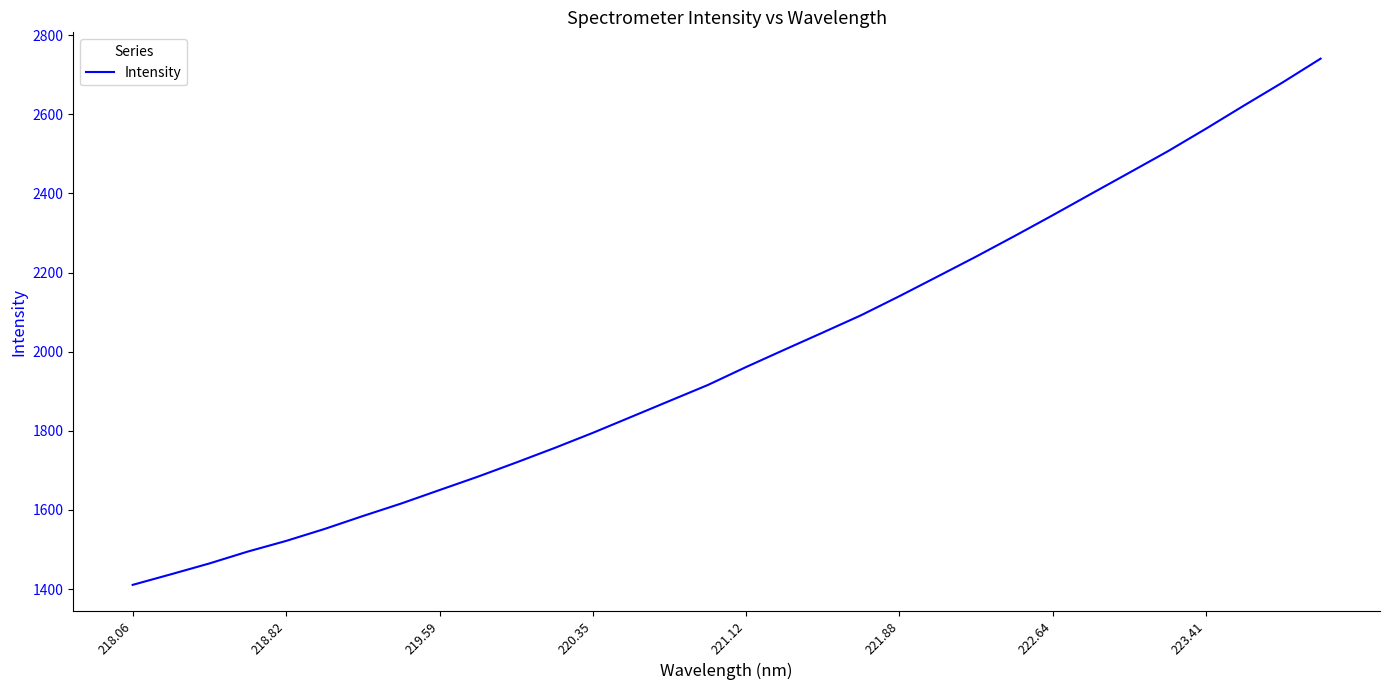

What is the smallest value displayed?

1410.6